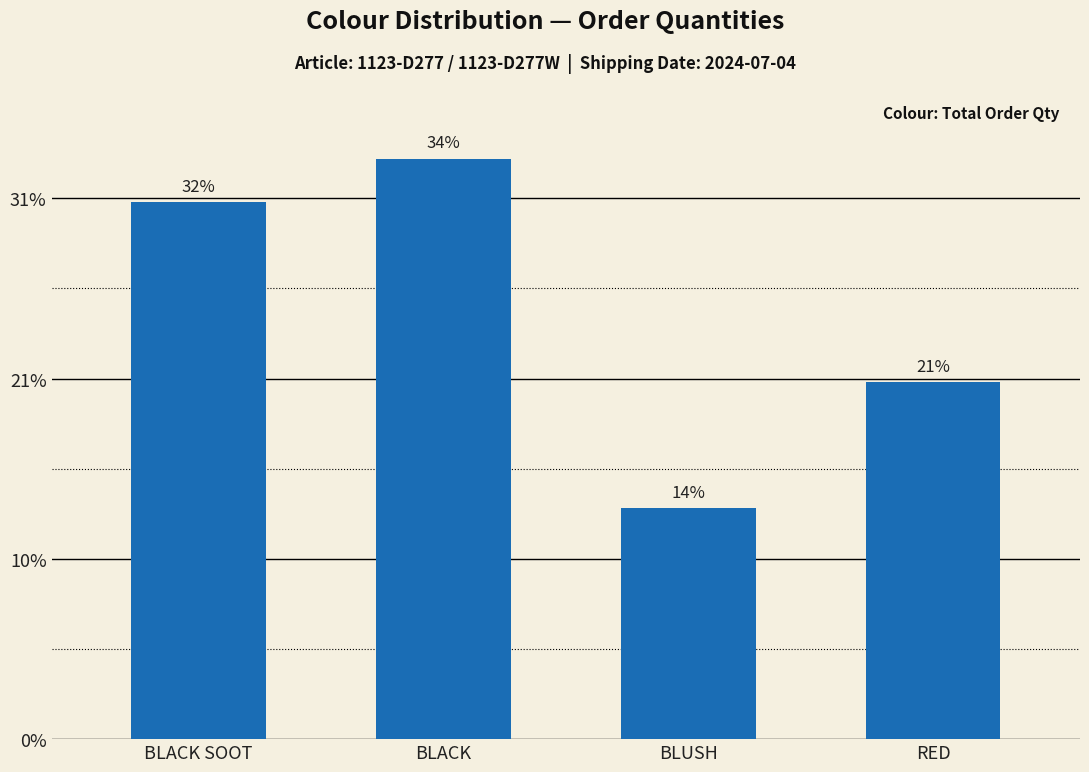

Are the bars horizontal?

No